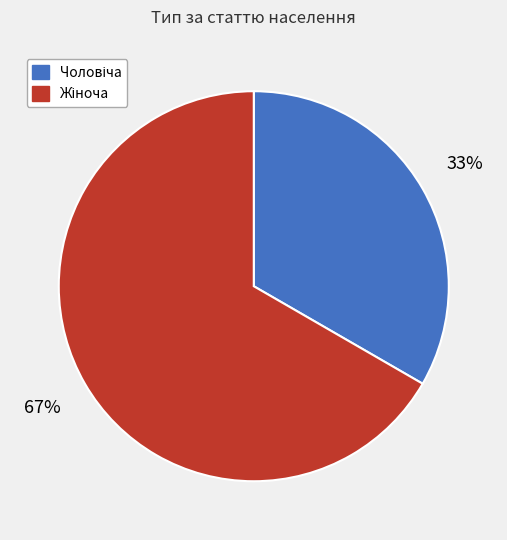

Count the number of slices in the pie.

2